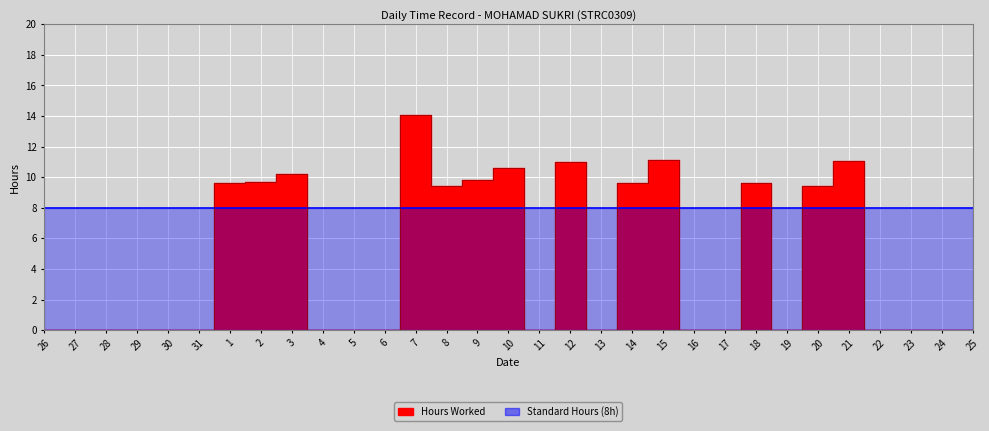

True or false: there are more than 1 points higher than both neighbors.

True